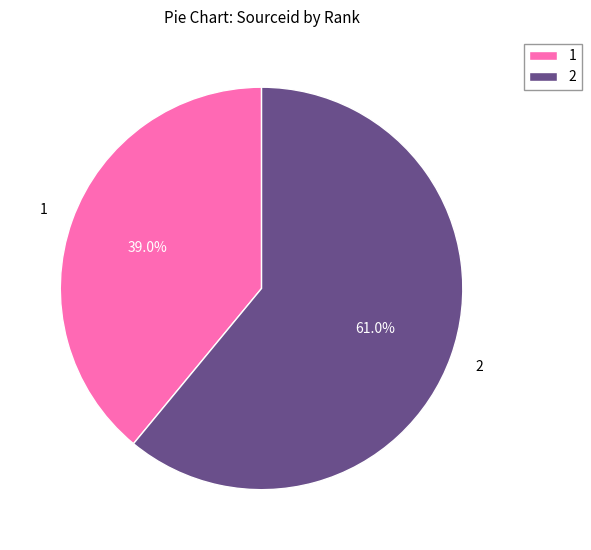

Do 2 and 1 together represent more than half of the pie?

Yes